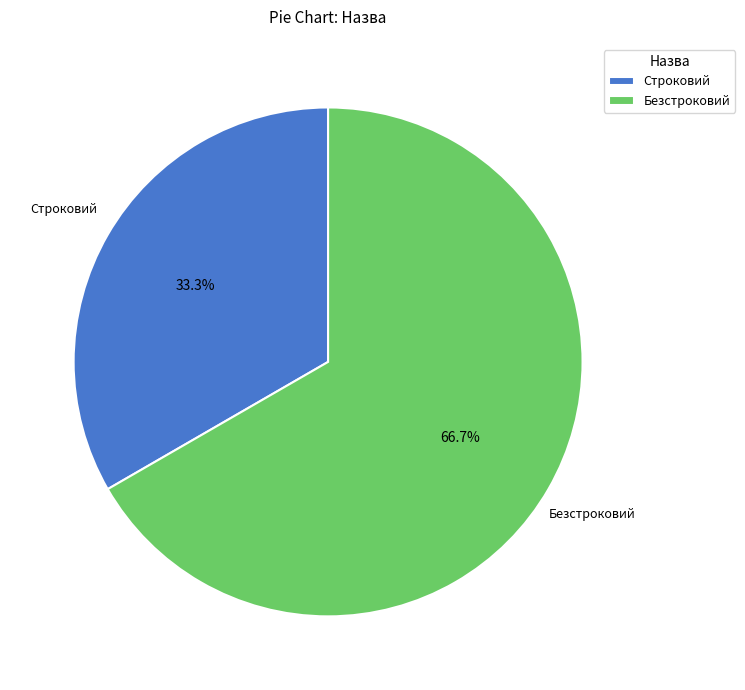

What percentage is the Строковий slice, to the nearest percent?

33%